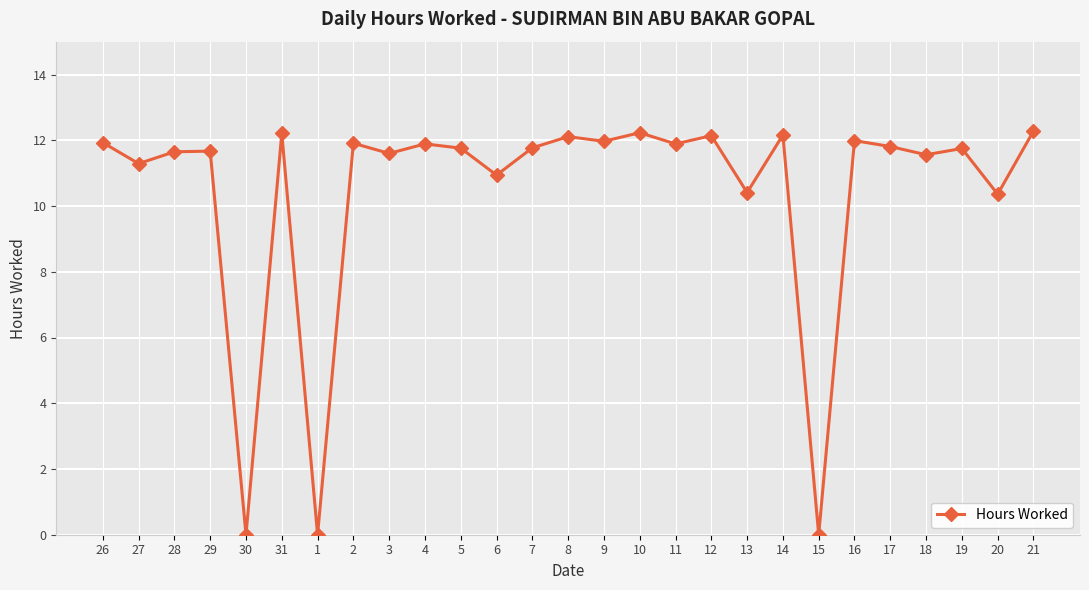

Is this an area chart (filled region under the line)?

No